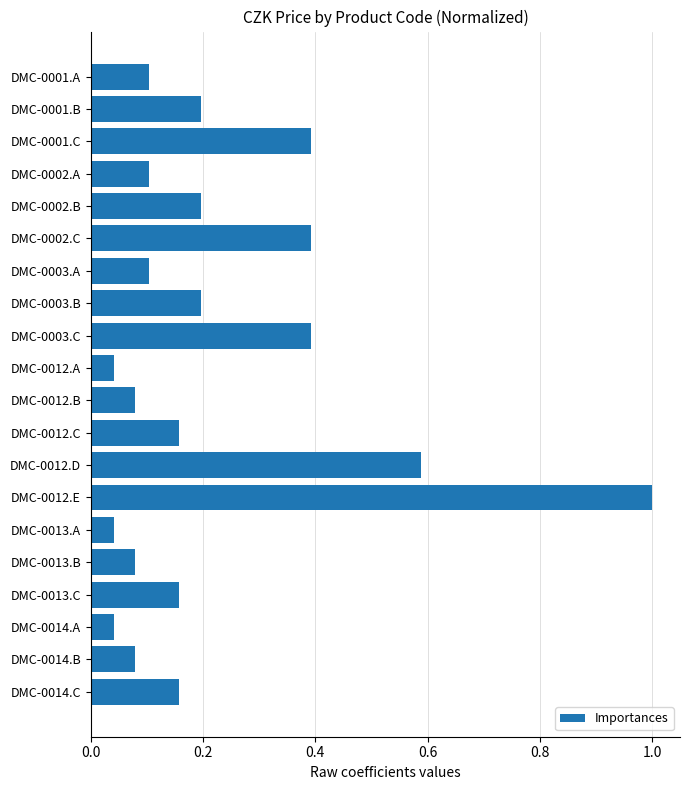

What is the greatest value displayed?

1.0